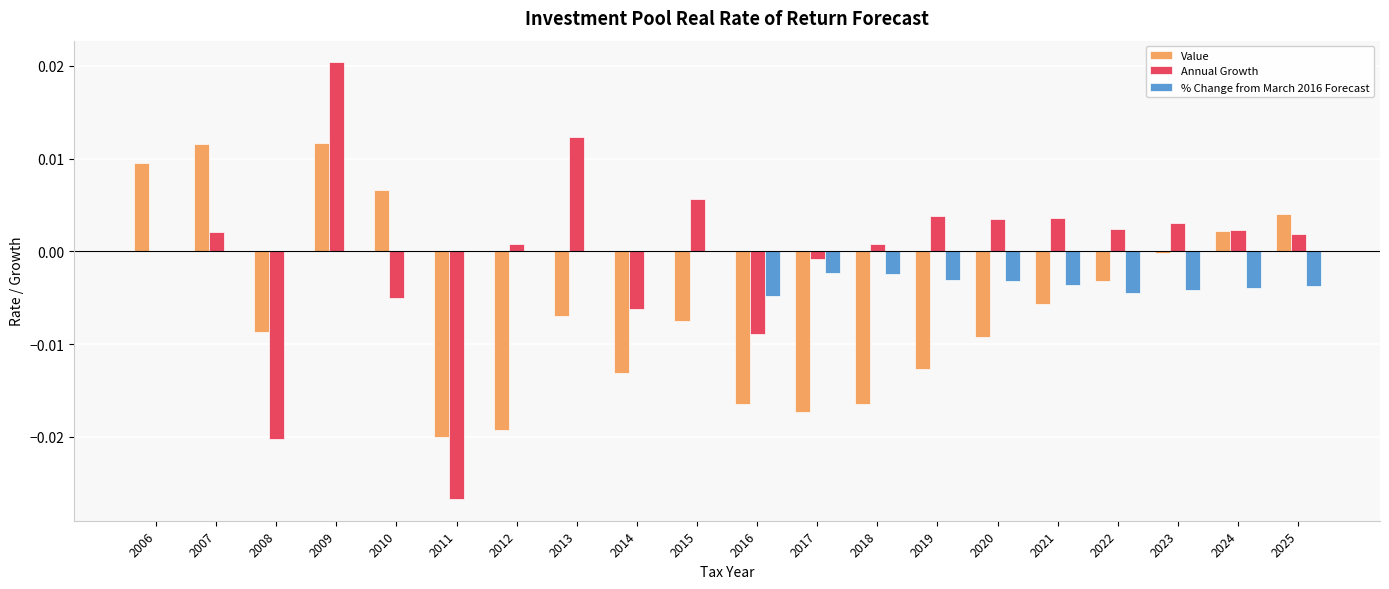

The Annual Growth series shows 0.0 at 2018. True or false?

True